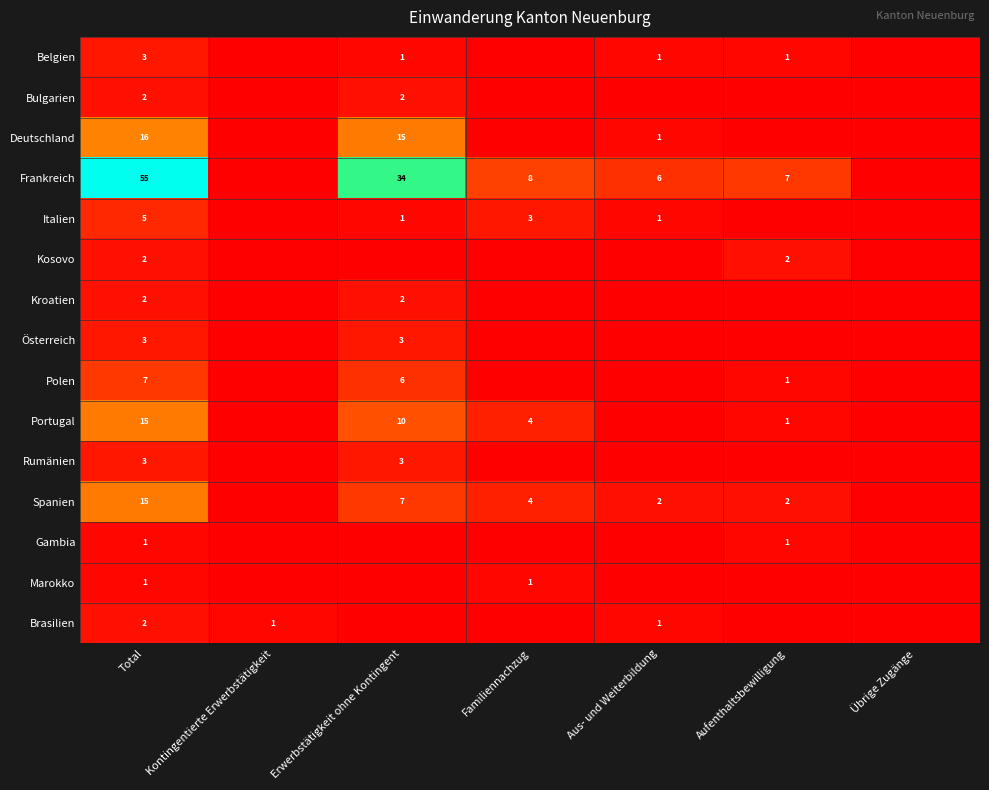

Is it true that Portugal equals 24 at Total?

False